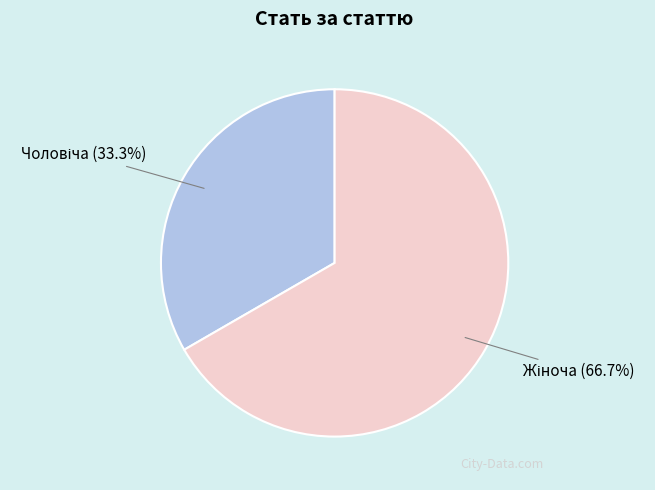

How many segments does this pie chart have?

2